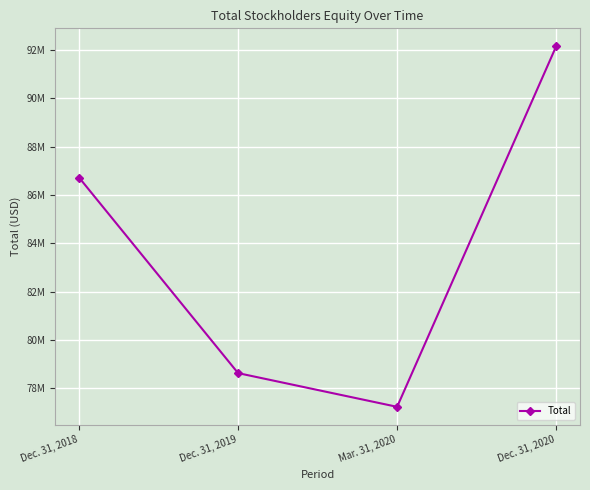

What is the change in value from Dec. 31, 2018 to Dec. 31, 2020?

+5430300